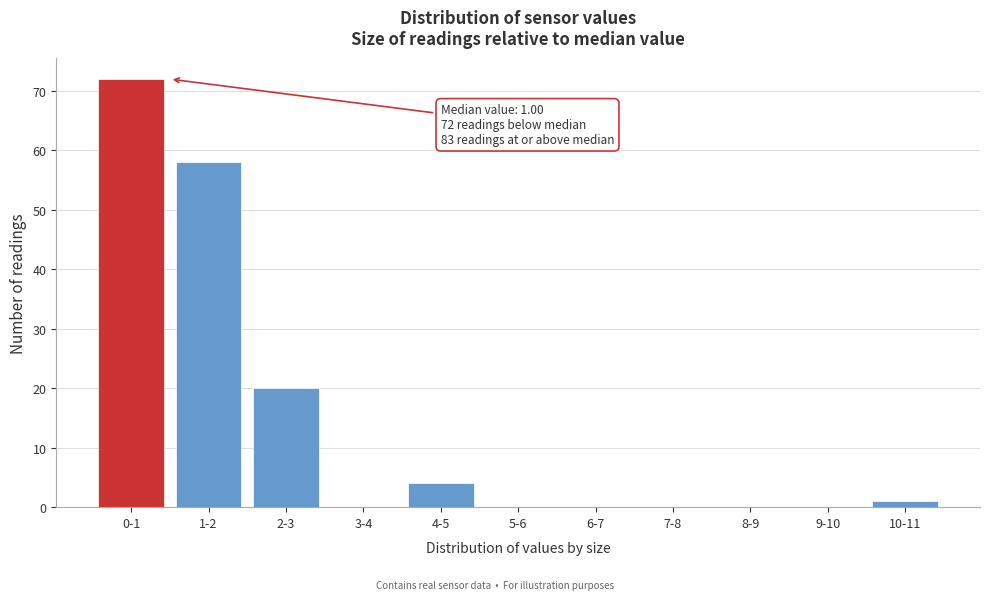

Reading left to right, extract all data points from this chart.

0-1=72	1-2=58	2-3=20	3-4=0	4-5=4	5-6=0	6-7=0	7-8=0	8-9=0	9-10=0	10-11=1